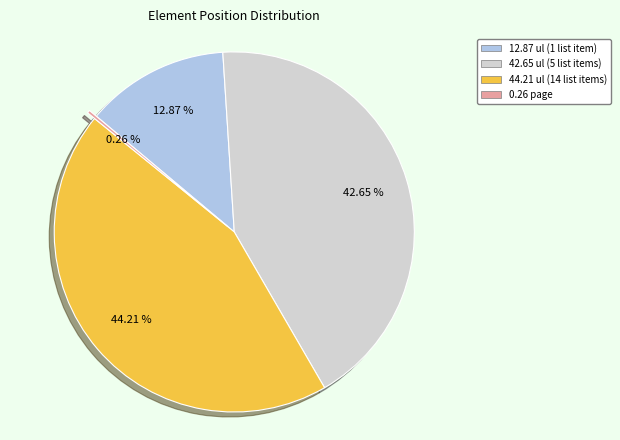

Is there any slice that represents more than half of the pie?

No